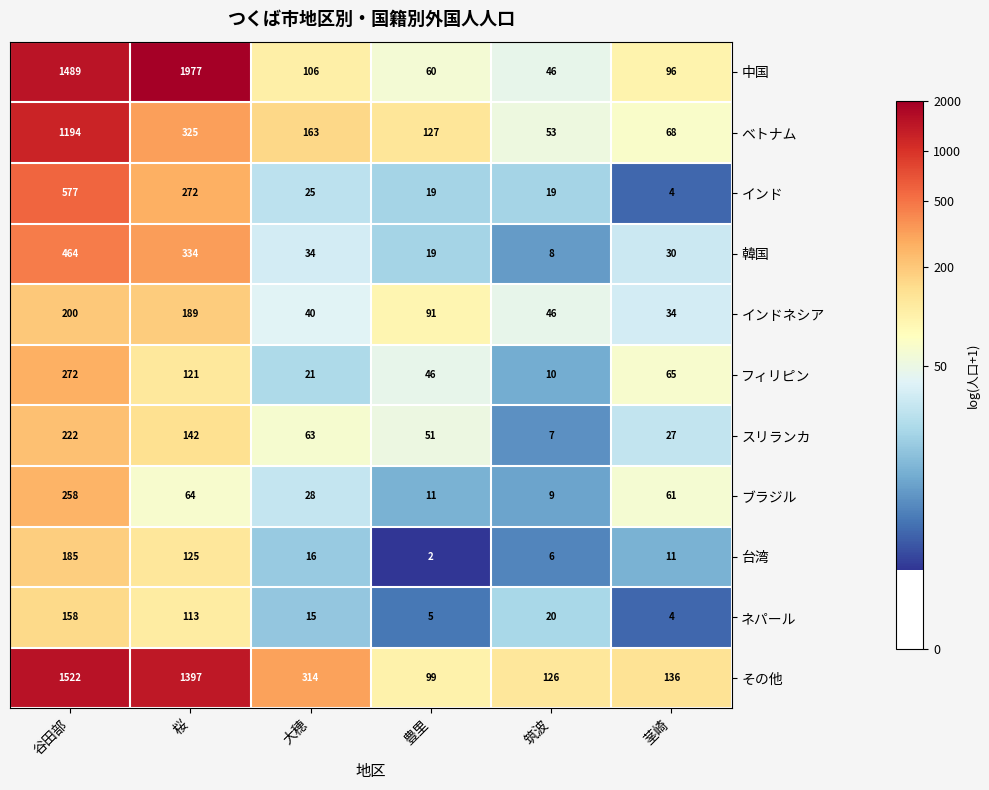

Count the number of data series in this chart.

11